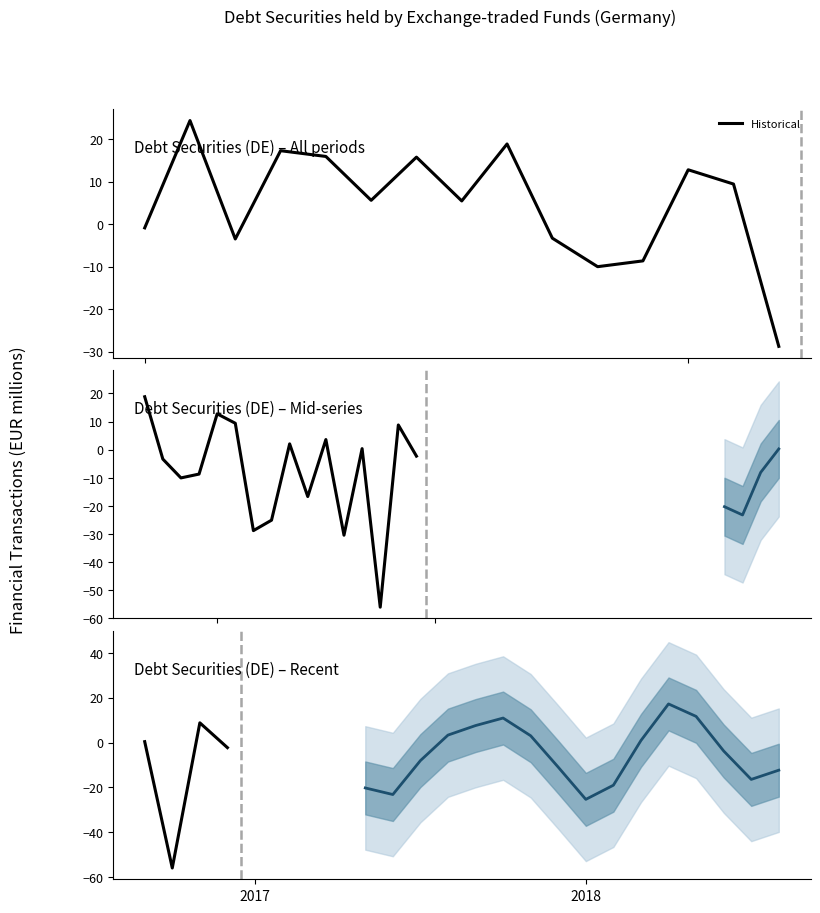

Count the number of categories in the chart.

40